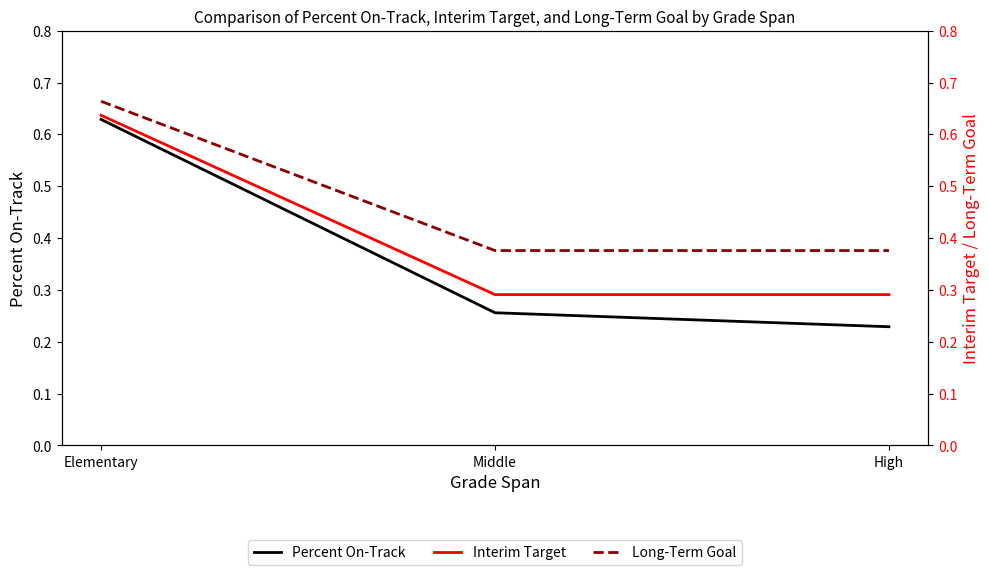

At which label does Long-Term Goal reach its peak?

Elementary